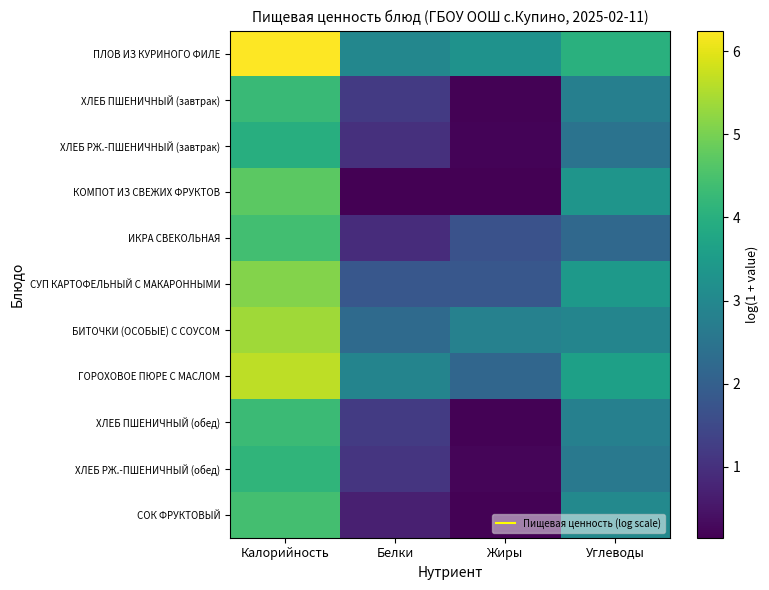

At how many categories does at least one series exceed 0?

4